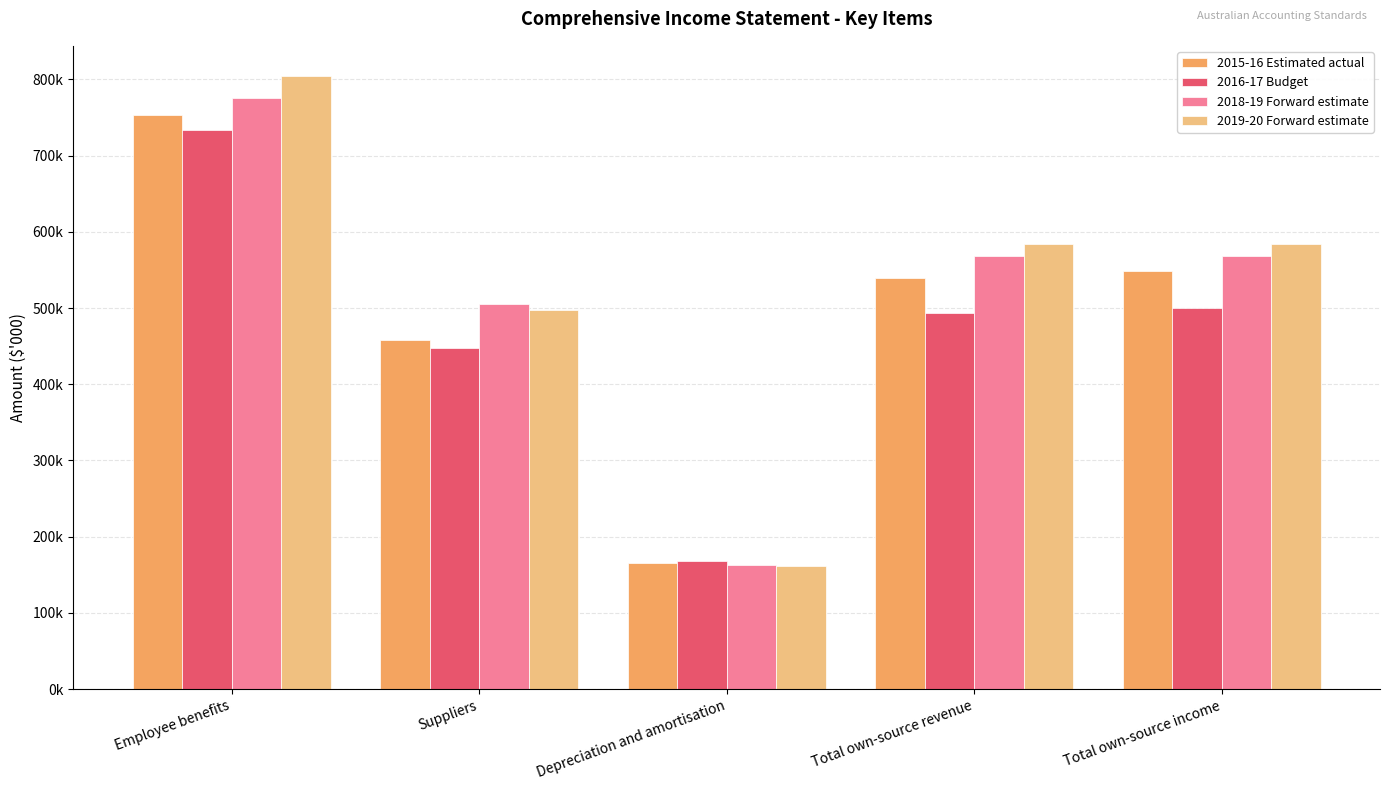

What are all the series names shown in the legend?

2015-16 Estimated actual, 2016-17 Budget, 2018-19 Forward estimate, 2019-20 Forward estimate